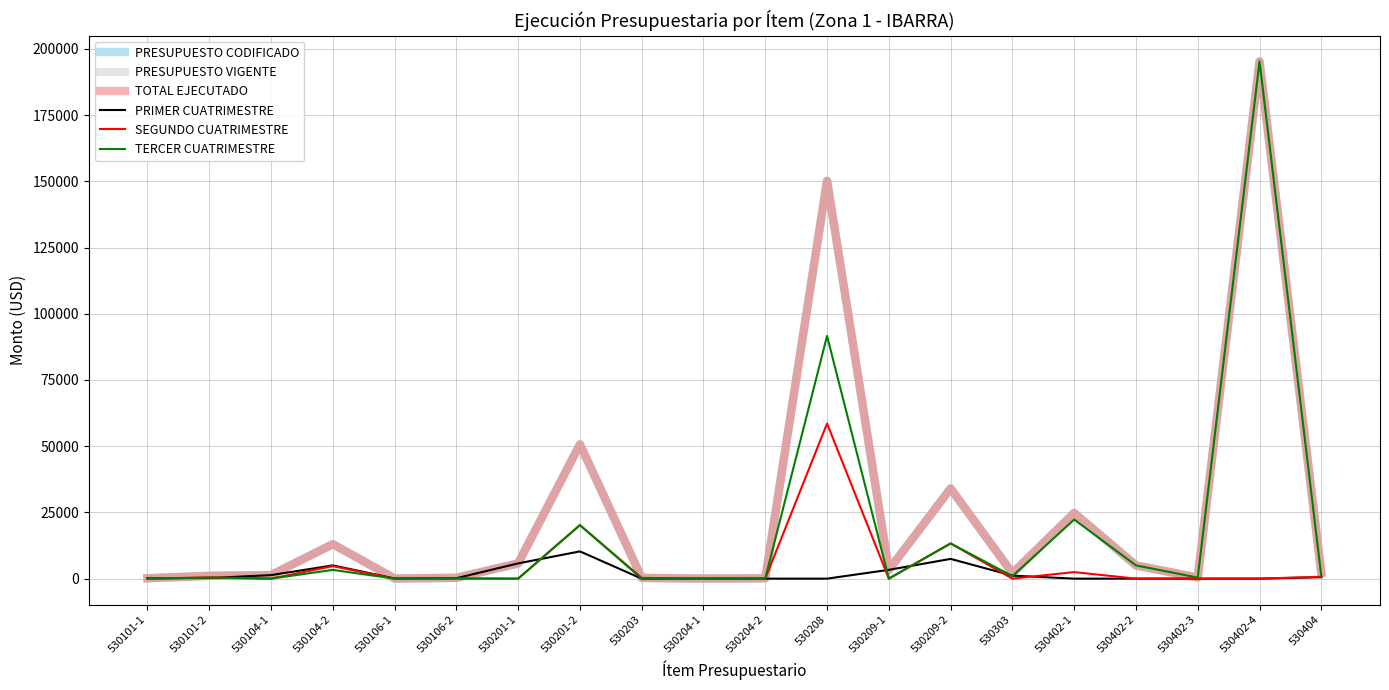

Reading right to left, transcribe all the data shown in this chart.

PRESUPUESTO CODIFICADO: 2148.2	195253.5	399.4	4999.1	24778.5	2088.3	34041.4	3323.0	150197.2	134.5	12.0	280.6	50705.4	5761.0	302.1	63.2	13021.2	1333.0	1087.3	144.8
PRESUPUESTO VIGENTE: 2148.2	195253.5	399.4	4999.1	24778.5	2088.3	34041.4	3323.0	150197.2	134.5	12.0	280.6	50705.4	5761.0	302.1	63.2	13021.2	1333.0	1087.3	144.8
TOTAL EJECUTADO: 2148.2	195253.5	399.4	4999.1	24778.5	1990.3	34041.4	3323.0	150197.2	134.5	12.0	280.6	50705.4	5761.0	301.5	63.2	13021.2	1333.0	1030.2	144.8
PRIMER CUATRIMESTRE: 537.1	0.0	0.0	0.0	0.0	1138.4	7457.1	3323.0	0.0	0.0	0.0	0.0	10286.3	5761.0	166.0	63.2	4998.6	1333.0	219.8	144.8
SEGUNDO CUATRIMESTRE: 716.1	0.0	0.0	0.0	2473.0	0.0	13292.2	0.0	58576.4	0.0	12.0	280.6	20209.6	0.0	55.3	0.0	4720.9	0.0	464.0	0.0
TERCER CUATRIMESTRE: 895.1	195253.5	399.4	4999.1	22305.5	949.8	13292.2	0.0	91620.8	134.5	0.0	0.0	20209.6	0.0	80.8	0.0	3301.7	0.0	403.5	0.0